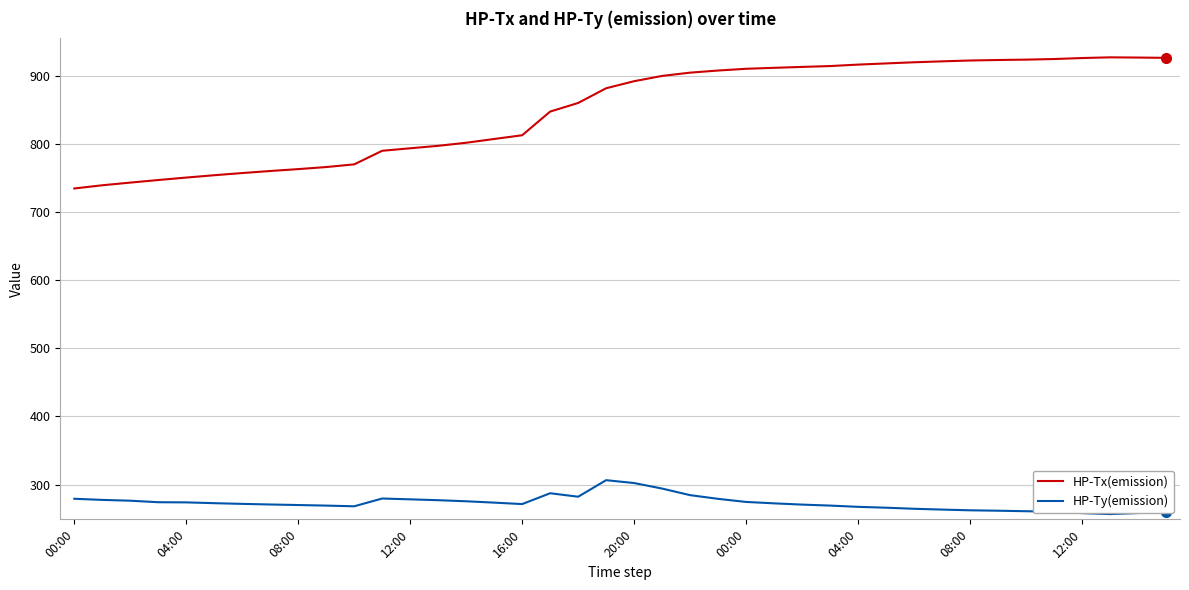

How many series are shown in this chart?

2